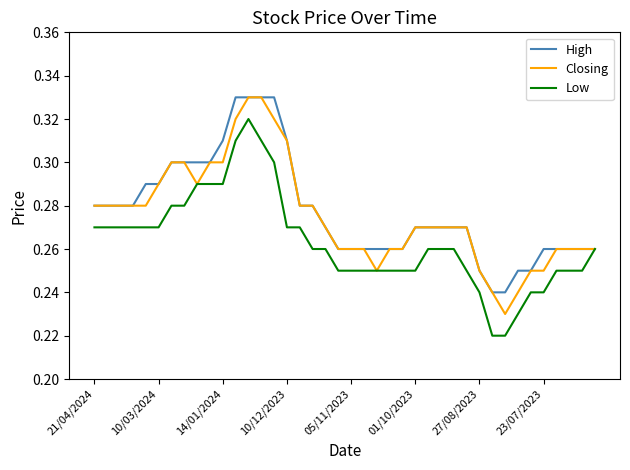

Reading left to right, extract all data points from this chart.

High: 0.3	0.3	0.3	0.3	0.3	0.3	0.3	0.3	0.3	0.3	0.3	0.3	0.3	0.3	0.3	0.3	0.3	0.3	0.3	0.3	0.3	0.3	0.3	0.3	0.3	0.3	0.3	0.3	0.3	0.3	0.2	0.2	0.2	0.2	0.2	0.3	0.3	0.3	0.3	0.3
Closing: 0.3	0.3	0.3	0.3	0.3	0.3	0.3	0.3	0.3	0.3	0.3	0.3	0.3	0.3	0.3	0.3	0.3	0.3	0.3	0.3	0.3	0.3	0.2	0.3	0.3	0.3	0.3	0.3	0.3	0.3	0.2	0.2	0.2	0.2	0.2	0.2	0.3	0.3	0.3	0.3
Low: 0.3	0.3	0.3	0.3	0.3	0.3	0.3	0.3	0.3	0.3	0.3	0.3	0.3	0.3	0.3	0.3	0.3	0.3	0.3	0.2	0.2	0.2	0.2	0.2	0.2	0.2	0.3	0.3	0.3	0.2	0.2	0.2	0.2	0.2	0.2	0.2	0.2	0.2	0.2	0.3